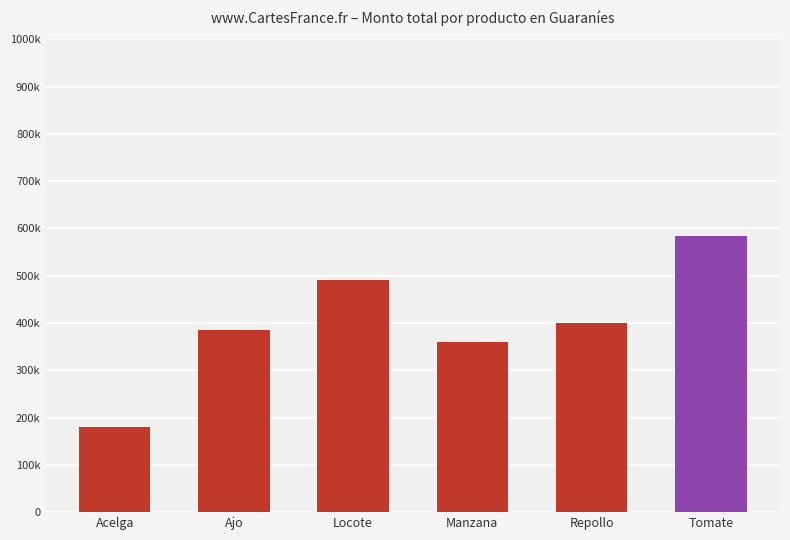

Which label corresponds to the largest value in the chart?

Tomate